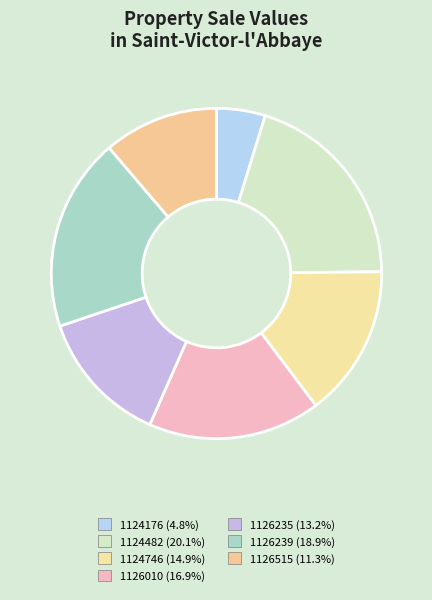

To the nearest percent, what is the average slice percentage?

14%